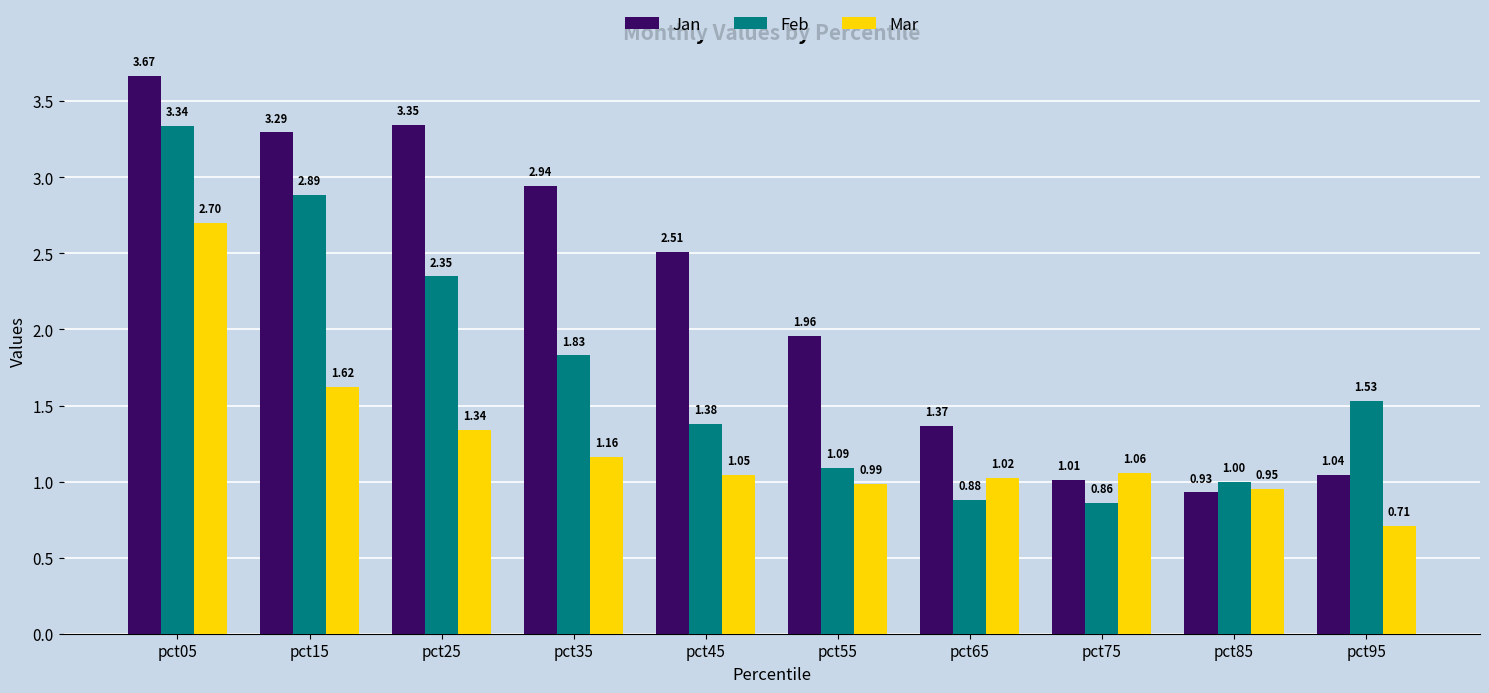

What is the total value across all series at pct15?

7.8